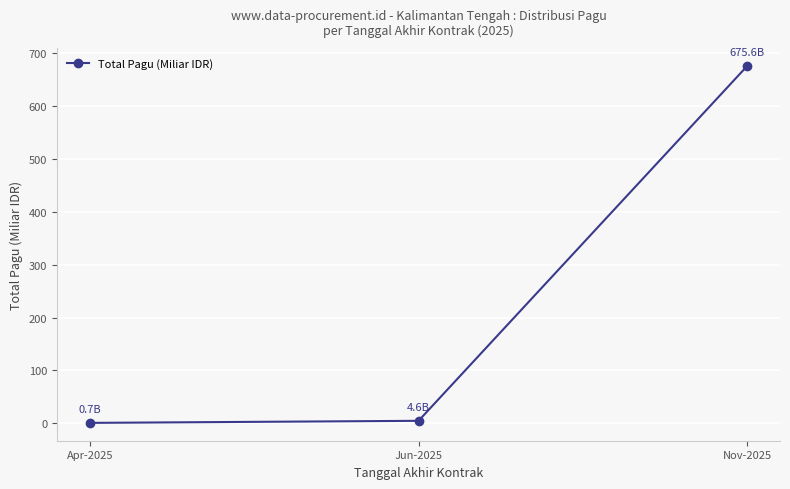

Reading right to left, transcribe all the data shown in this chart.

675.6	4.6	0.7